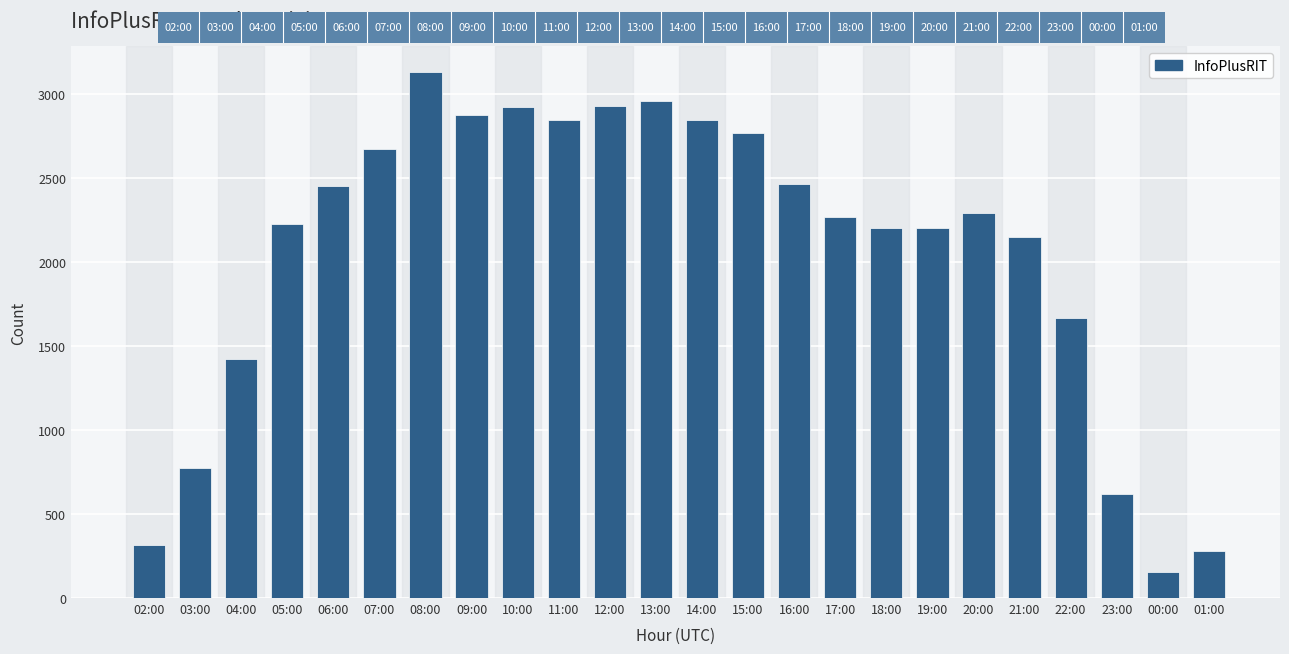

At which label is the value closest to 1641?

22:00